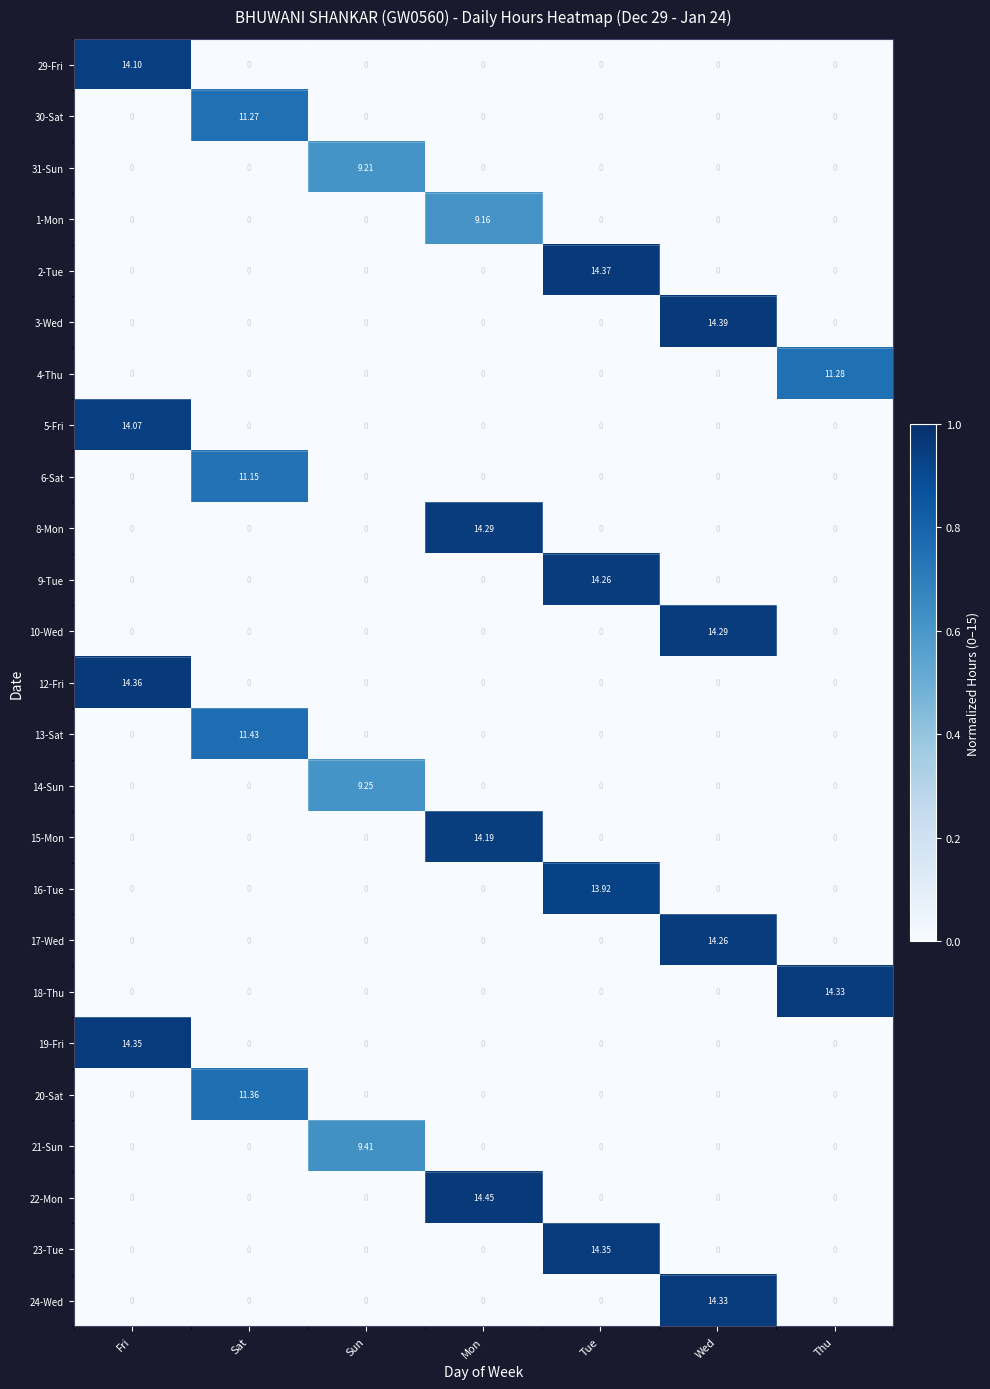

Count the number of data series in this chart.

25